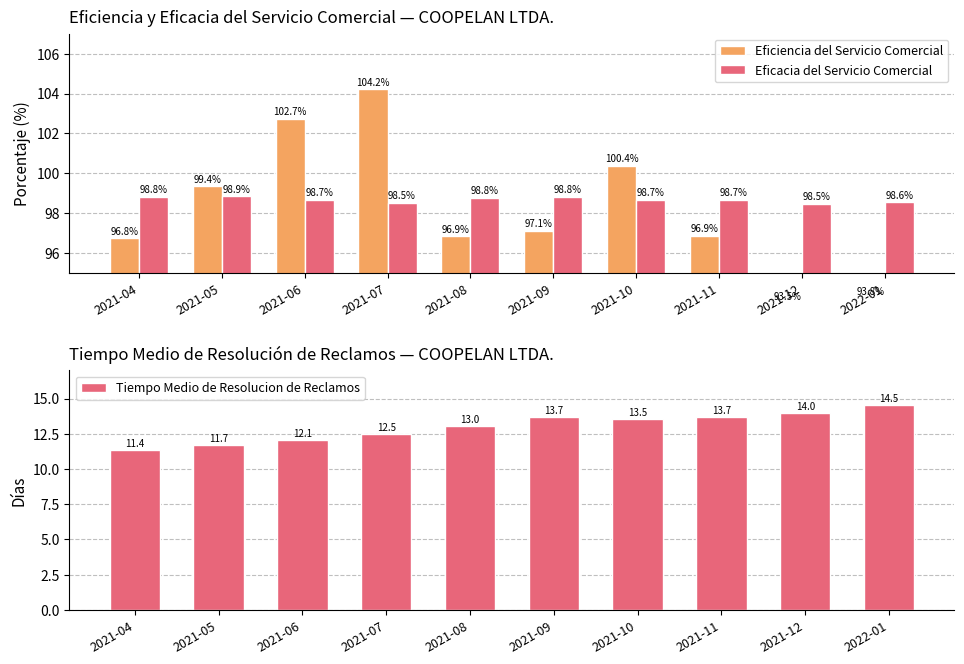

Which category has the highest value in the Eficiencia del Servicio Comercial series?

2021-07